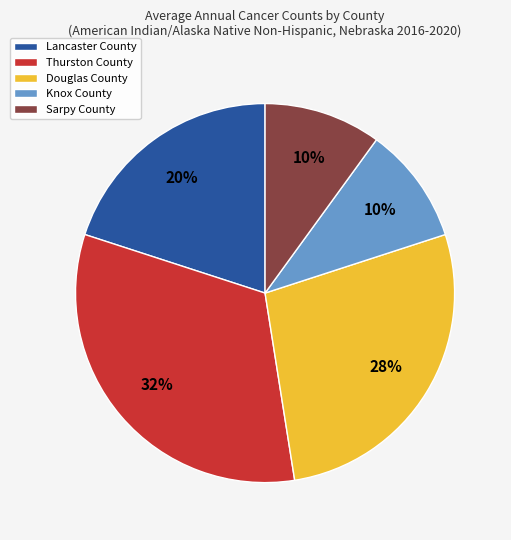

How many slices are in this pie chart?

5